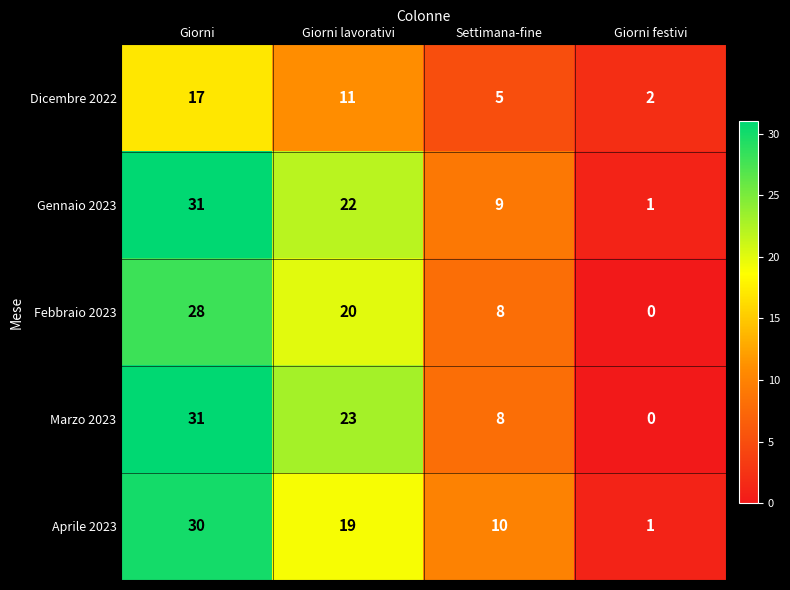

What is the difference between the second highest and minimum values in the Febbraio 2023 series?

20